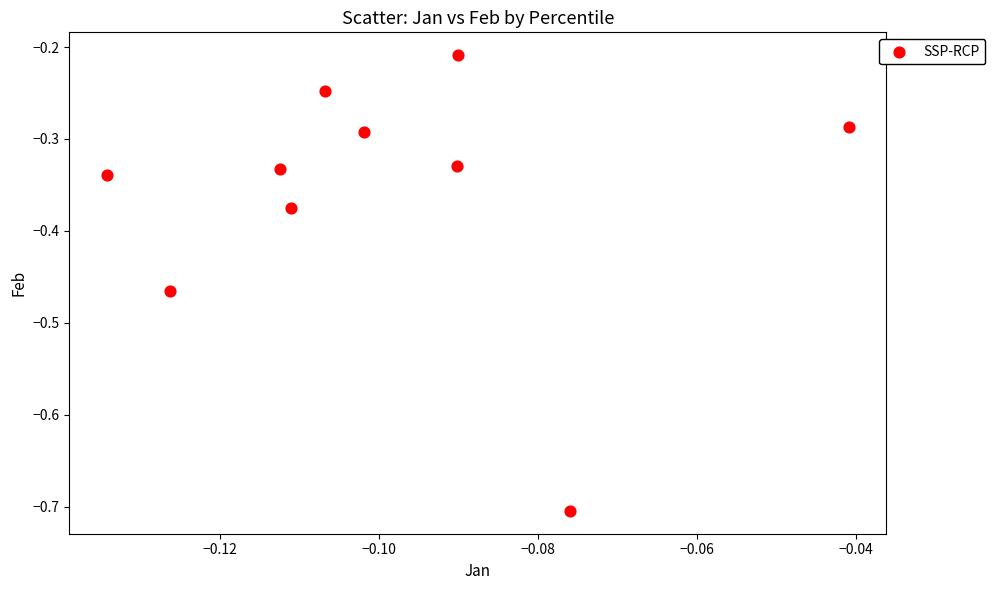

What is the range of Y values (max minus min)?

0.5